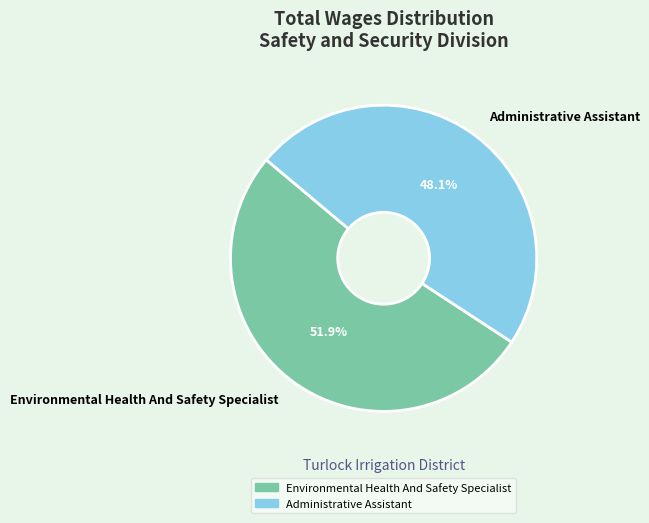

Is there a majority slice in this chart?

Yes